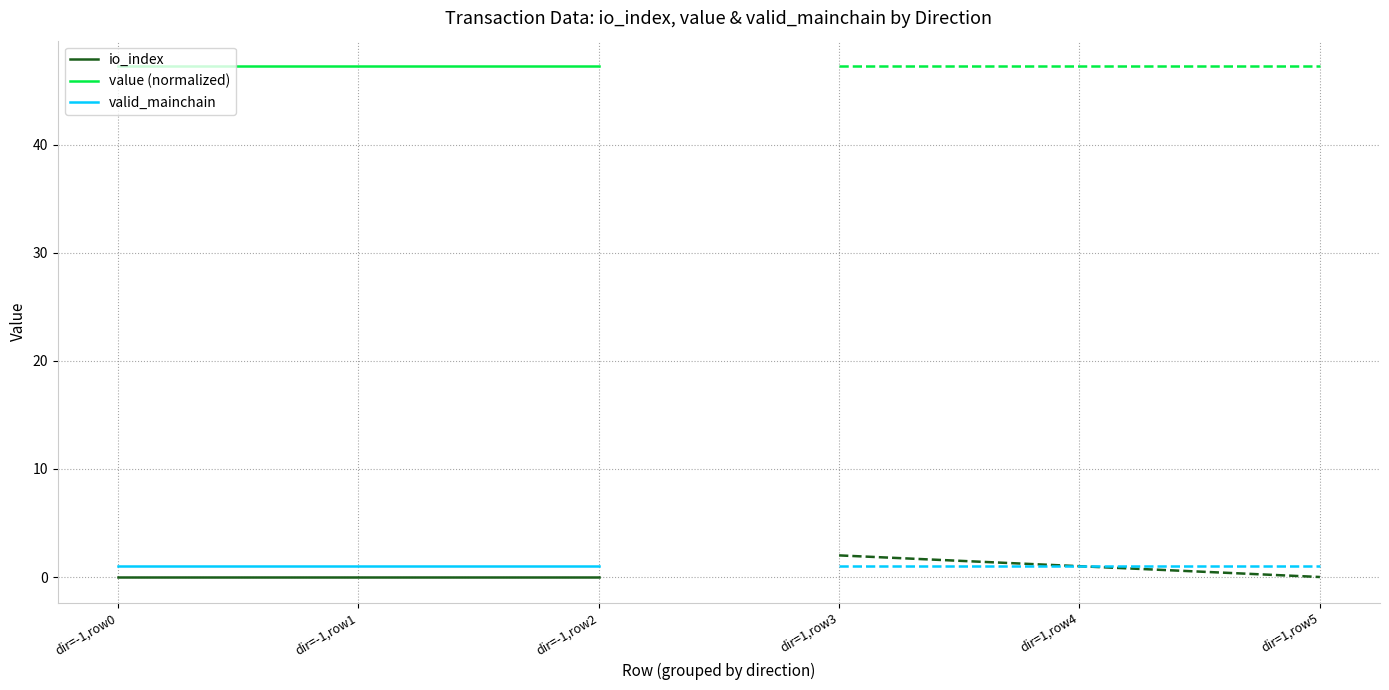

At which category does the chart reach its peak across all series?

dir=-1,row0